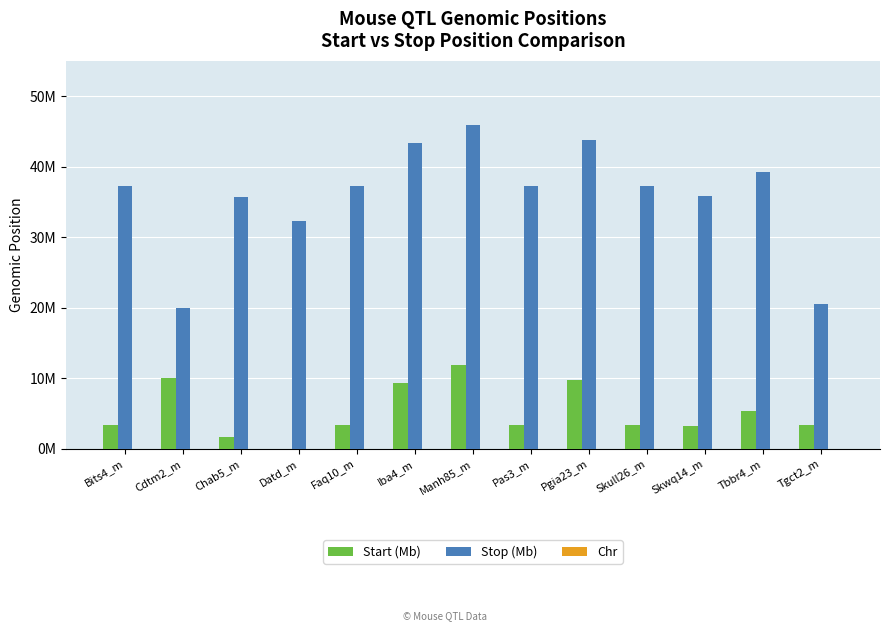

True or false: Start (Mb) has a value of 2141389 at Pas3_m.

False